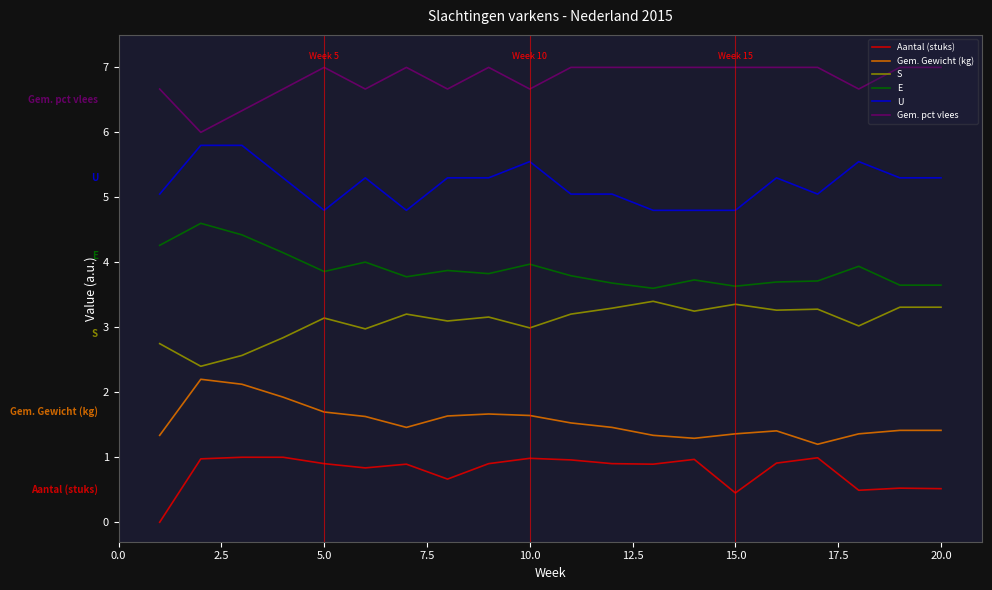

List the series in order of their peak value, highest first.

Gem. pct vlees, U, E, S, Gem. Gewicht (kg), Aantal (stuks)